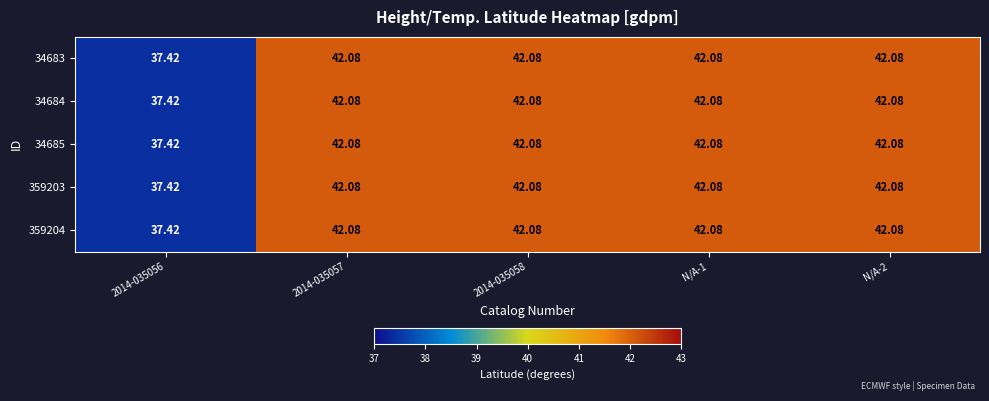

List the series in order of their peak value, highest first.

34683, 34684, 34685, 359203, 359204